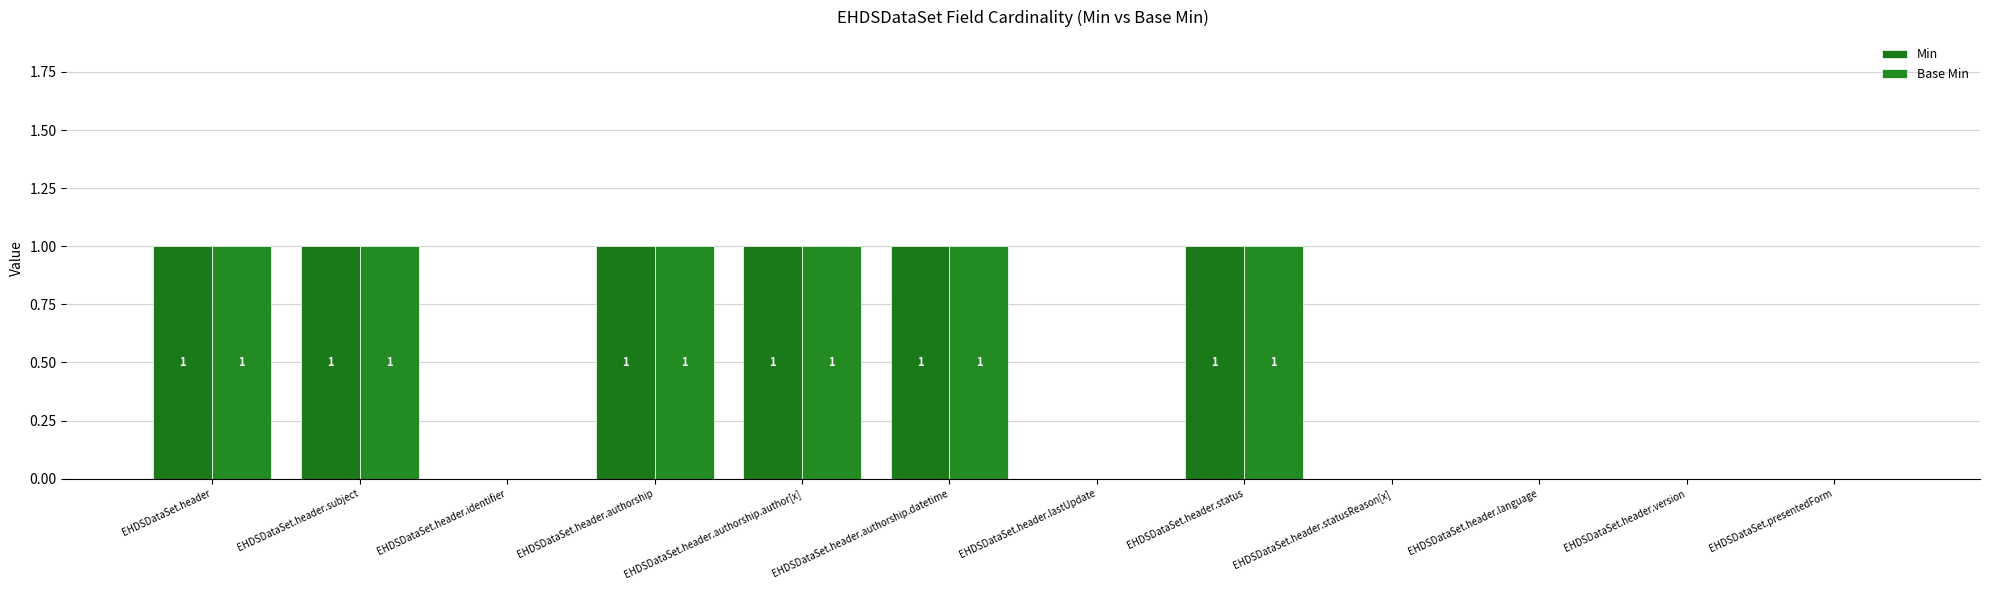

At which category does the chart reach its minimum across all series?

EHDSDataSet.header.identifier